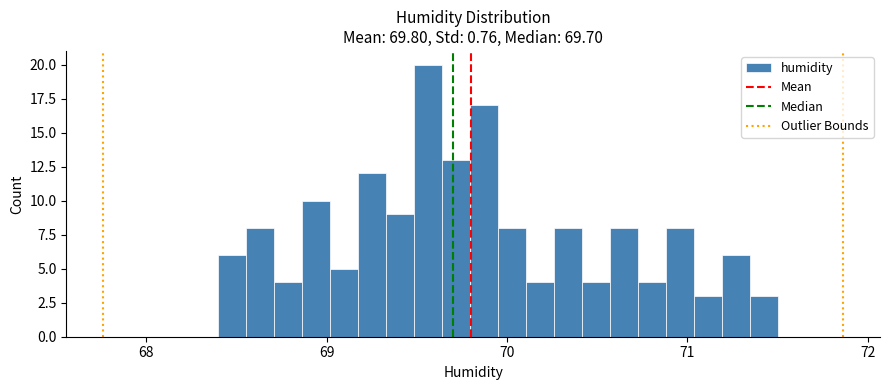

Read against the x-axis, roughly where is the centre of the tallest bar?

69.6